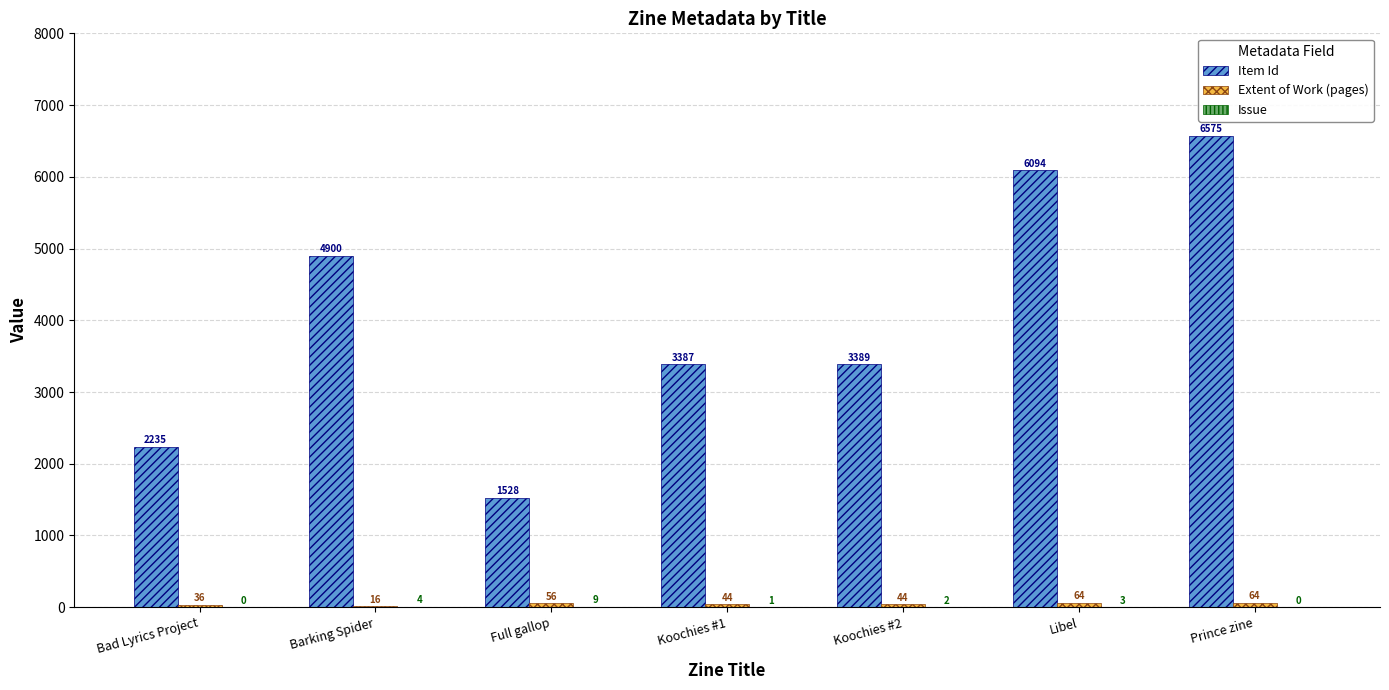

What is the sum of the Item Id values at Libel and Koochies #1?

9481